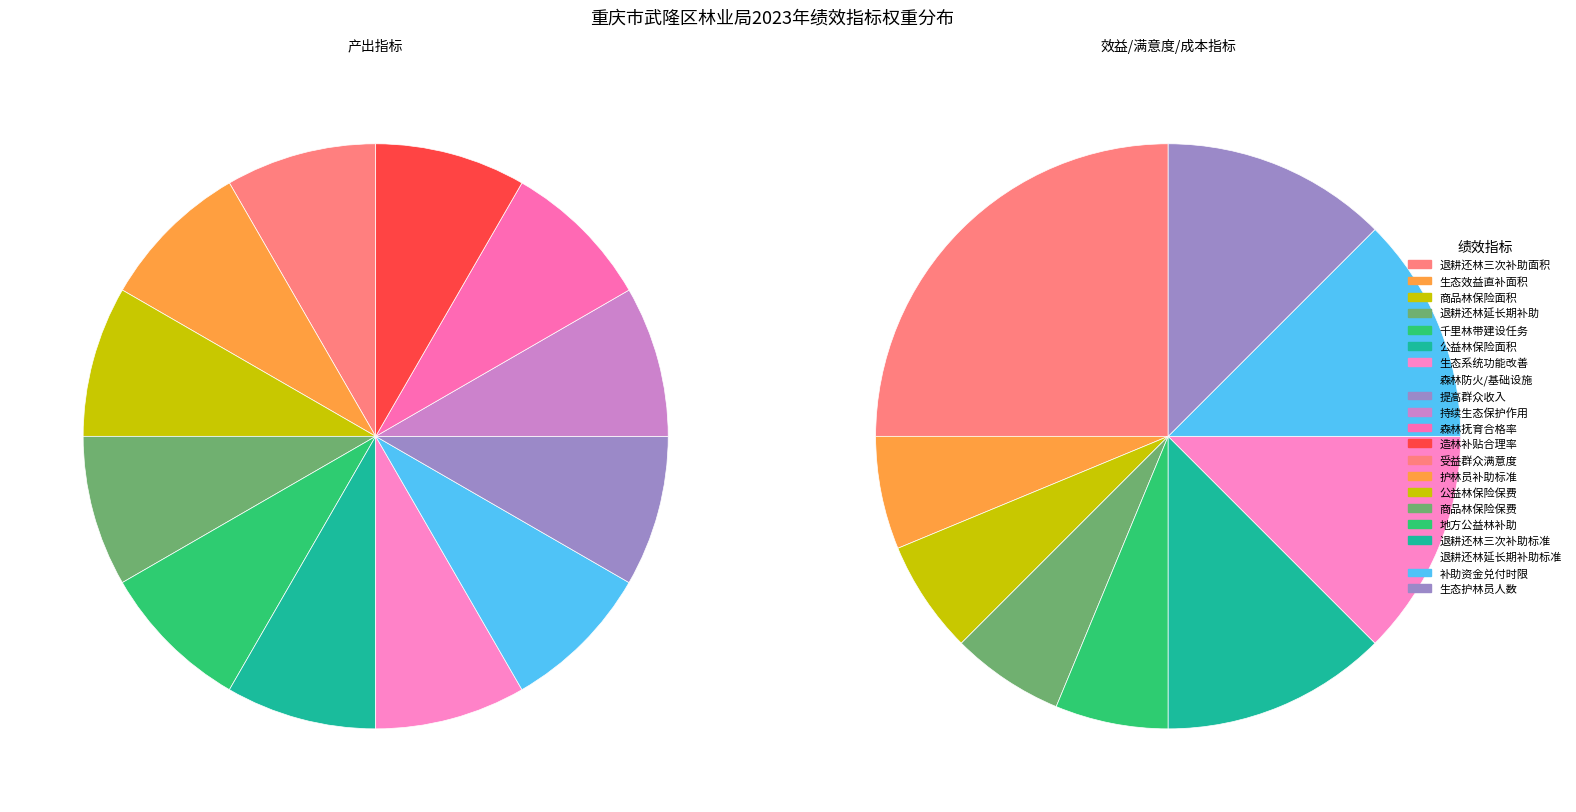

How many slices are in this pie chart?

21